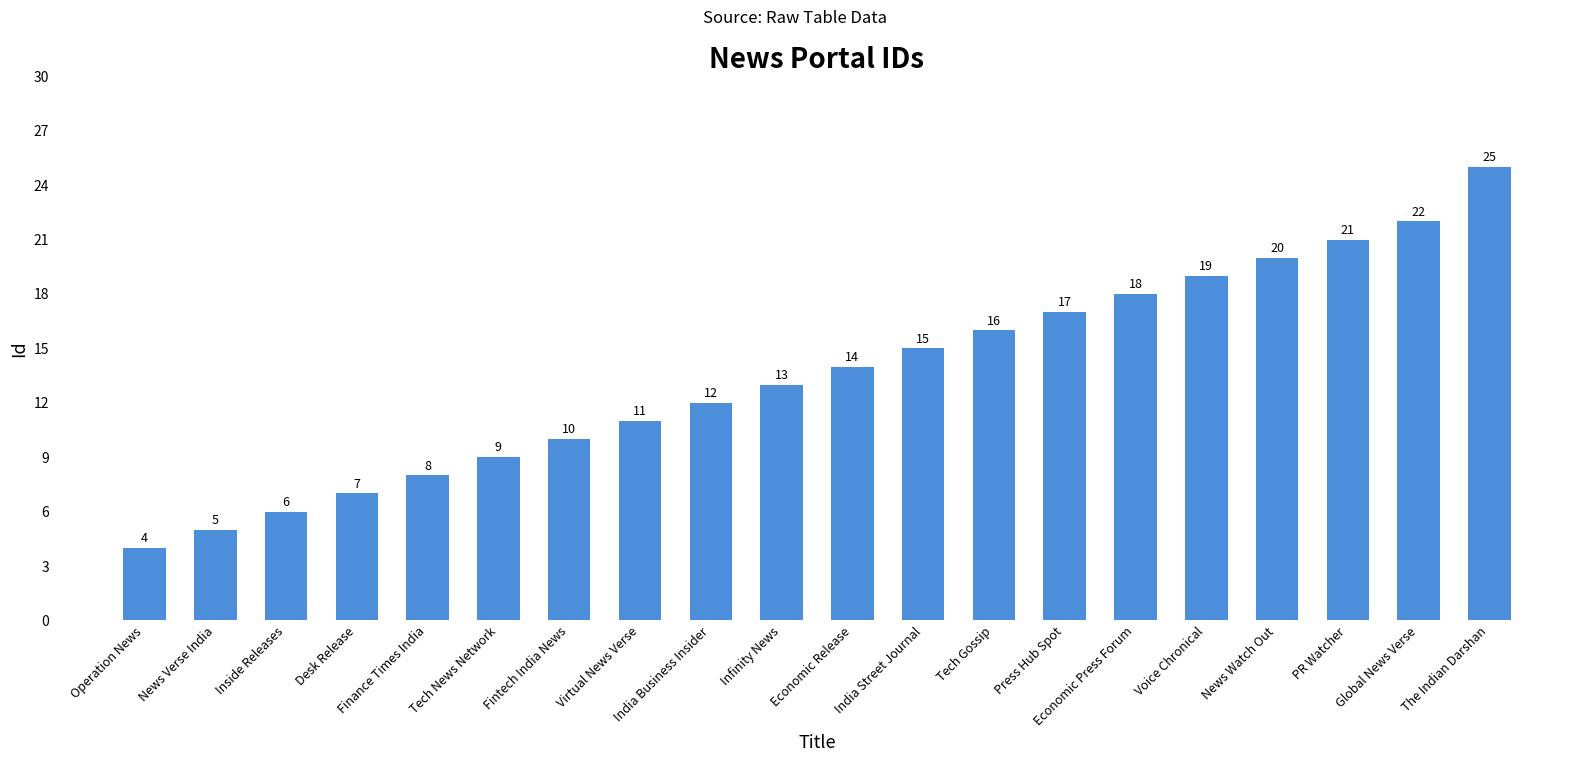

What is the change in value from Virtual News Verse to PR Watcher?

+10